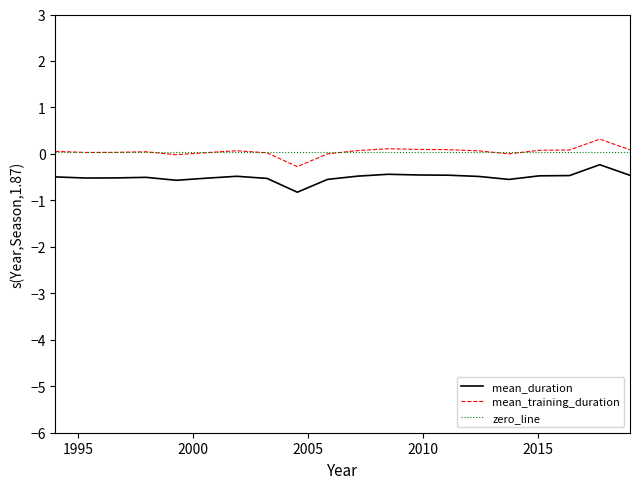

What is the maximum value for mean_training_duration?

0.3